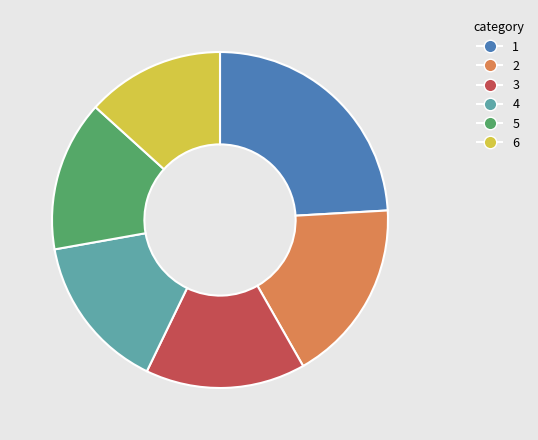

How many segments does this pie chart have?

6